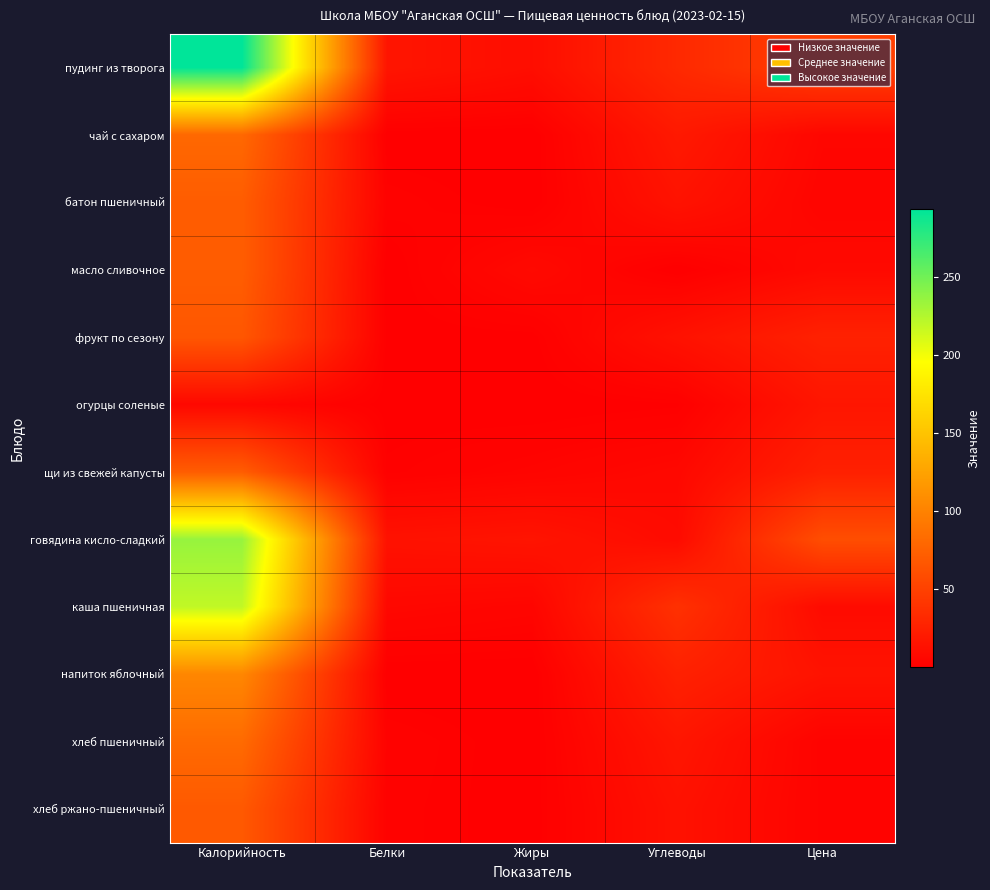

Reading right to left, list all the values displayed in this chart.

пудинг из творога: Цена=49.0	Углеводы=31.8	Жиры=10.9	Белки=16.5	Калорийность=293.2
чай с сахаром: Цена=5.5	Углеводы=19.6	Жиры=0.1	Белки=0.3	Калорийность=80.0
батон пшеничный: Цена=4.2	Углеводы=14.7	Жиры=0.3	Белки=2.4	Калорийность=71.4
масло сливочное: Цена=7.9	Углеводы=0.1	Жиры=7.9	Белки=0.1	Калорийность=71.7
фрукт по сезону: Цена=26.0	Углеводы=14.0	Жиры=0.7	Белки=0.6	Калорийность=66.8
огурцы соленые: Цена=17.0	Углеводы=1.0	Жиры=0.1	Белки=0.5	Калорийность=6.6
щи из свежей капусты: Цена=25.0	Углеводы=6.9	Жиры=3.9	Белки=1.5	Калорийность=71.3
говядина кисло-сладкий: Цена=60.0	Углеводы=9.0	Жиры=15.8	Белки=14.2	Калорийность=235.2
каша пшеничная: Цена=9.0	Углеводы=37.8	Жиры=4.7	Белки=6.5	Калорийность=219.1
напиток яблочный: Цена=15.0	Углеводы=25.6	Жиры=0.1	Белки=0.1	Калорийность=103.7
хлеб пшеничный: Цена=3.0	Углеводы=17.2	Жиры=0.3	Белки=2.7	Калорийность=82.0
хлеб ржано-пшеничный: Цена=3.2	Углеводы=13.9	Жиры=0.4	Белки=2.3	Калорийность=68.5